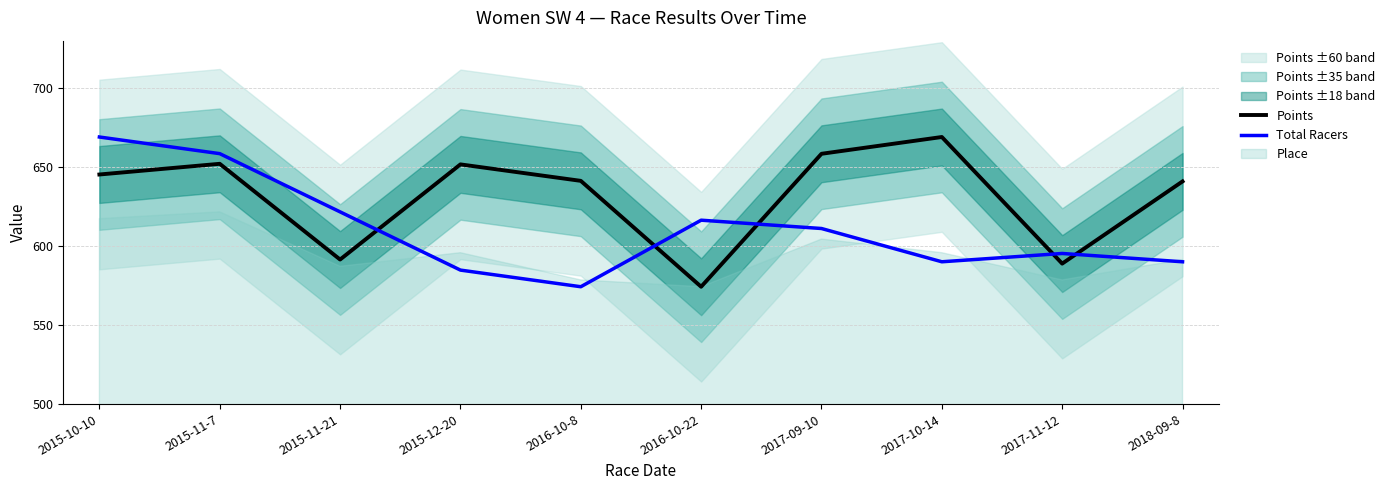

How many interior local valleys does the Total Racers series have?

2